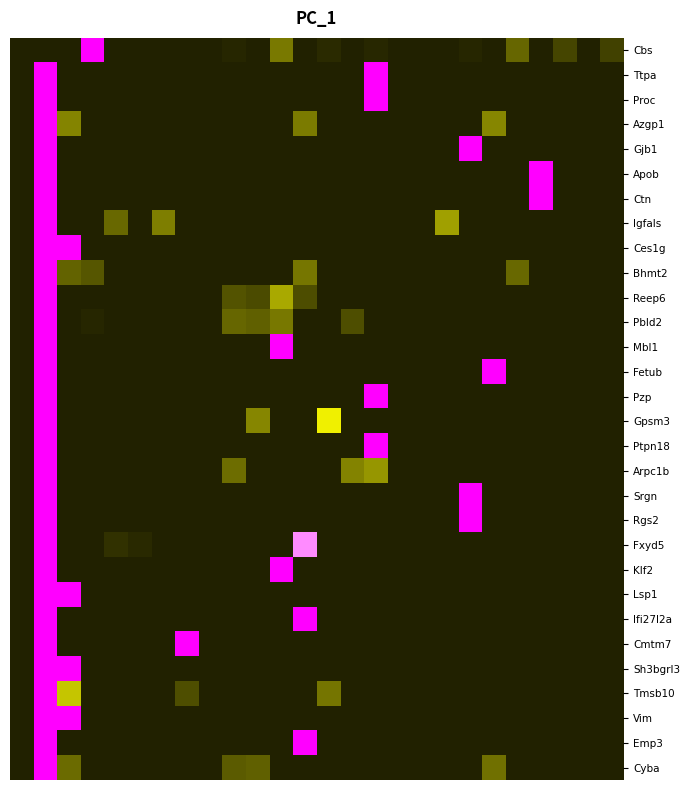

How many series are shown in this chart?

30